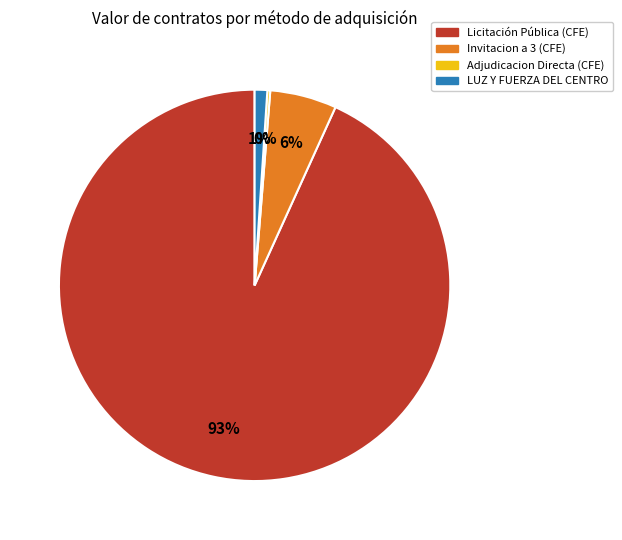

Is the sum of Licitación Pública (CFE) and Invitacion a 3 (CFE) greater than half?

Yes